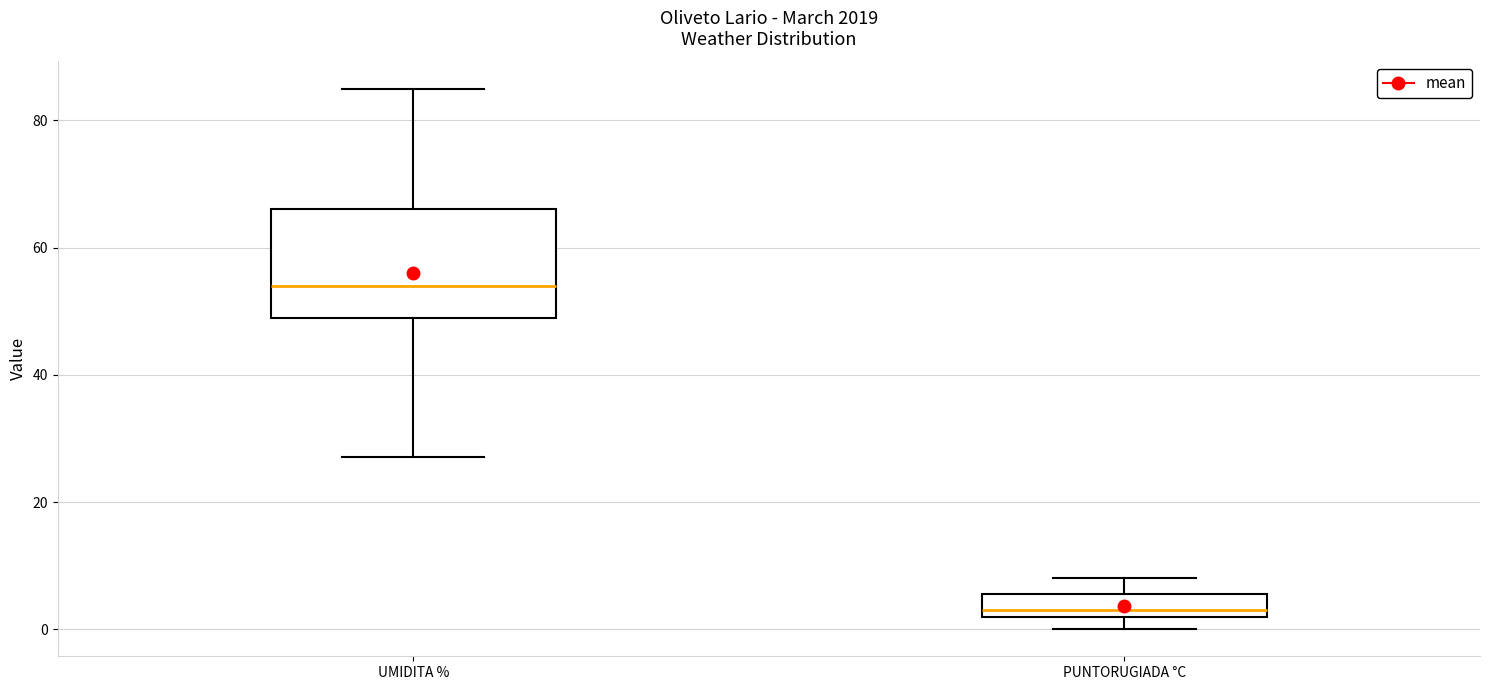

Reading left to right, transcribe this box plot: for each box, give where its median line is, the range the box spans, and where its two whiskers end, as read against the y-axis. The values are not printed on the chart, so give them approximately, as read against the axis.

UMIDITA %: median 54, box 50 to 66, whiskers 28 to 86
PUNTORUGIADA °C: median 4, box 2 to 6, whiskers 0 to 8